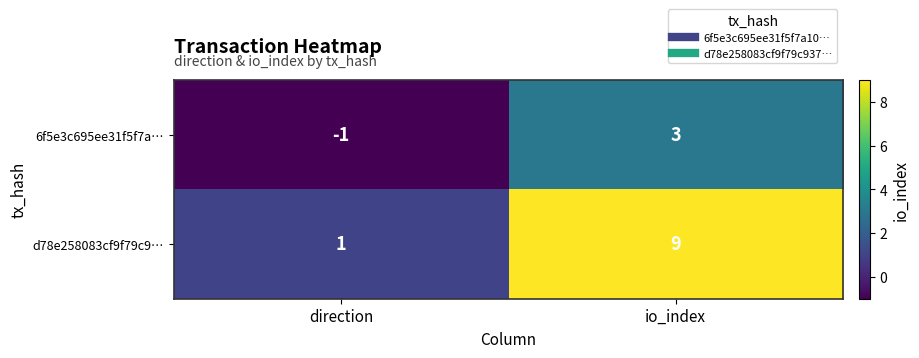

List the series in order of their overall mean, lowest first.

6f5e3c695ee31f5f7a…, d78e258083cf9f79c9…